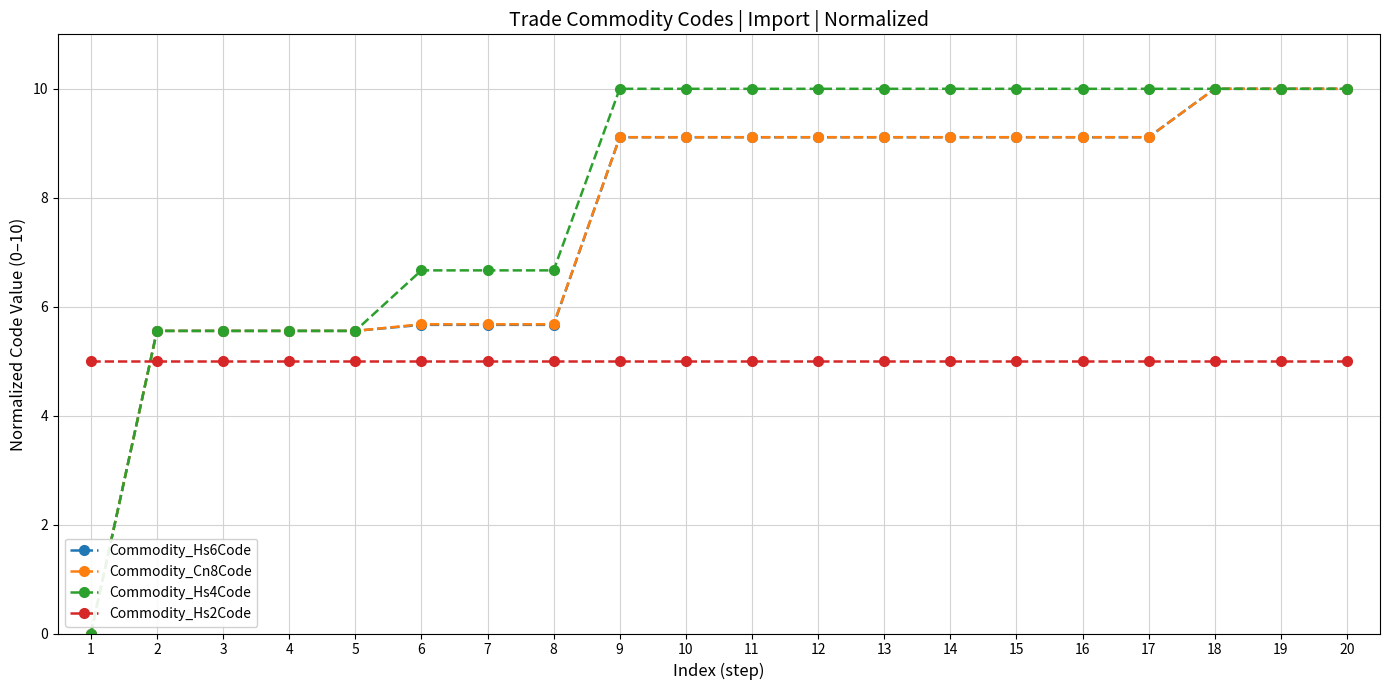

True or false: Commodity_Hs4Code and Commodity_Hs2Code cross at least once.

True